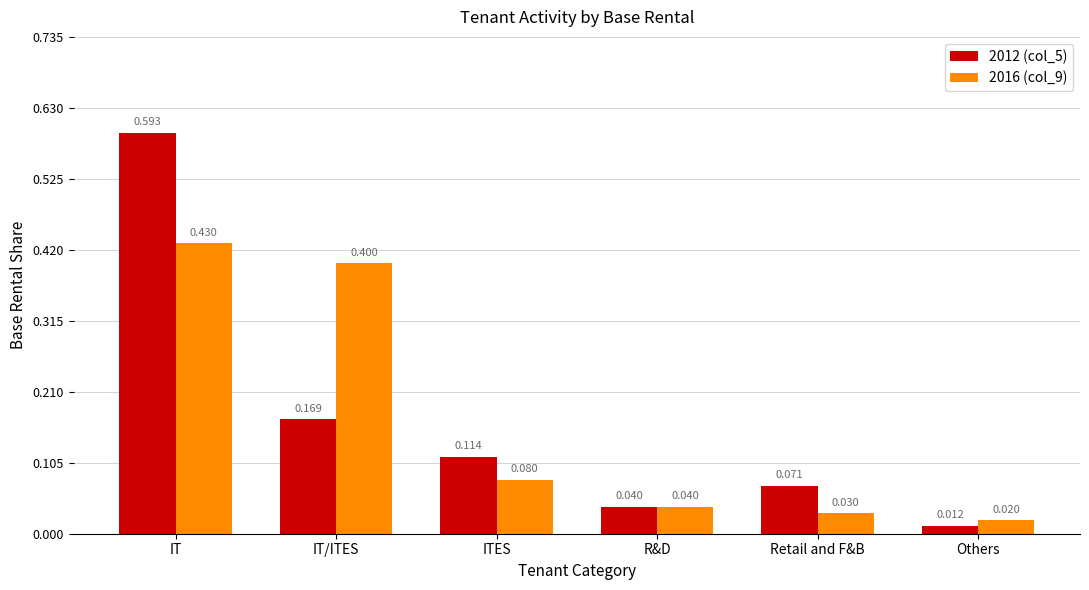

How many bars are there in total?

12